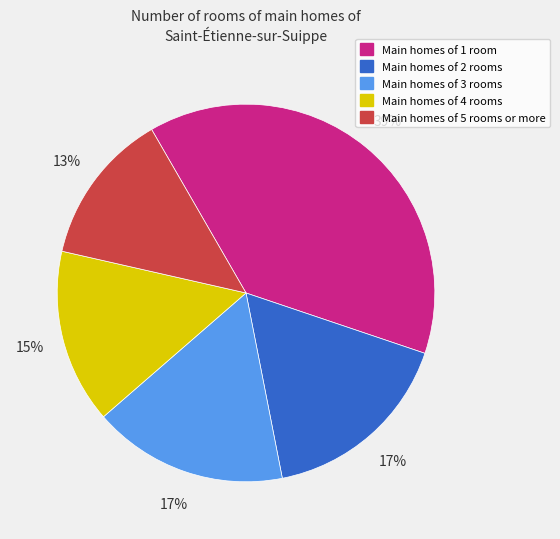

Count the number of slices in the pie.

5